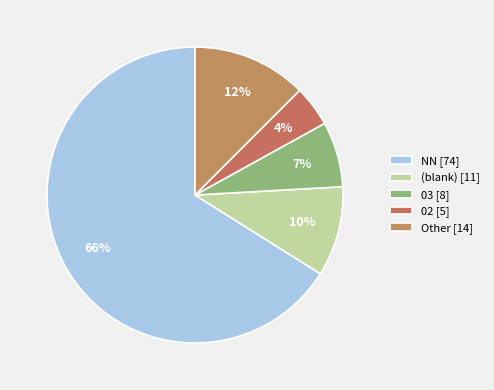

Does any single category account for the majority?

Yes